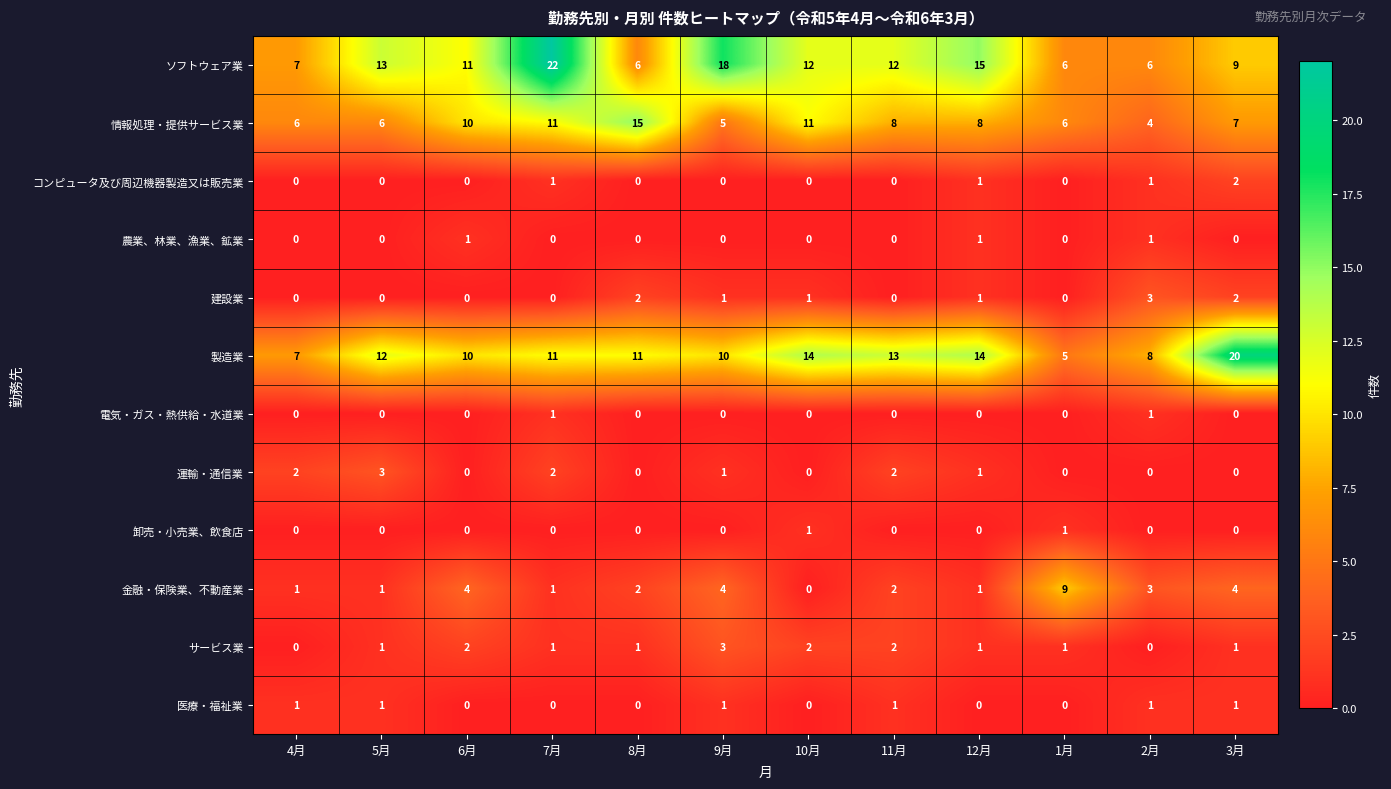

How many series are shown in this chart?

12